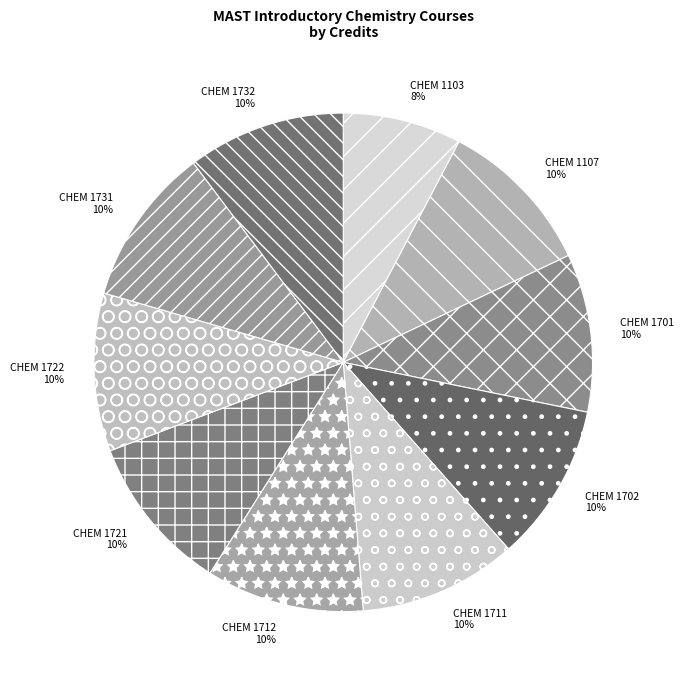

Is it true that CHEM 1107 is 16% of the pie?

False